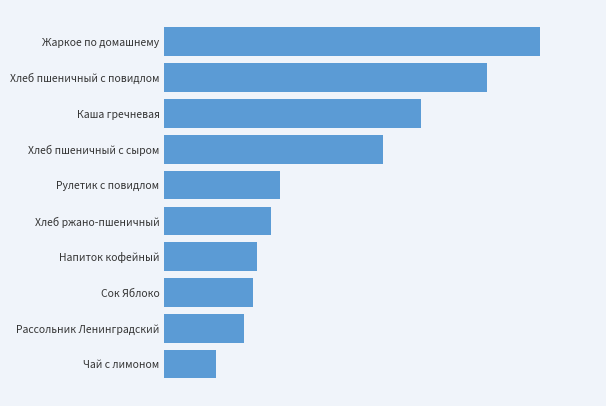

Rank the categories by value from lowest to highest.

Чай с лимоном, Рассольник Ленинградский, Сок Яблоко, Напиток кофейный, Хлеб ржано-пшеничный, Рулетик с повидлом, Хлеб пшеничный с сыром, Каша гречневая, Хлеб пшеничный с повидлом, Жаркое по домашнему